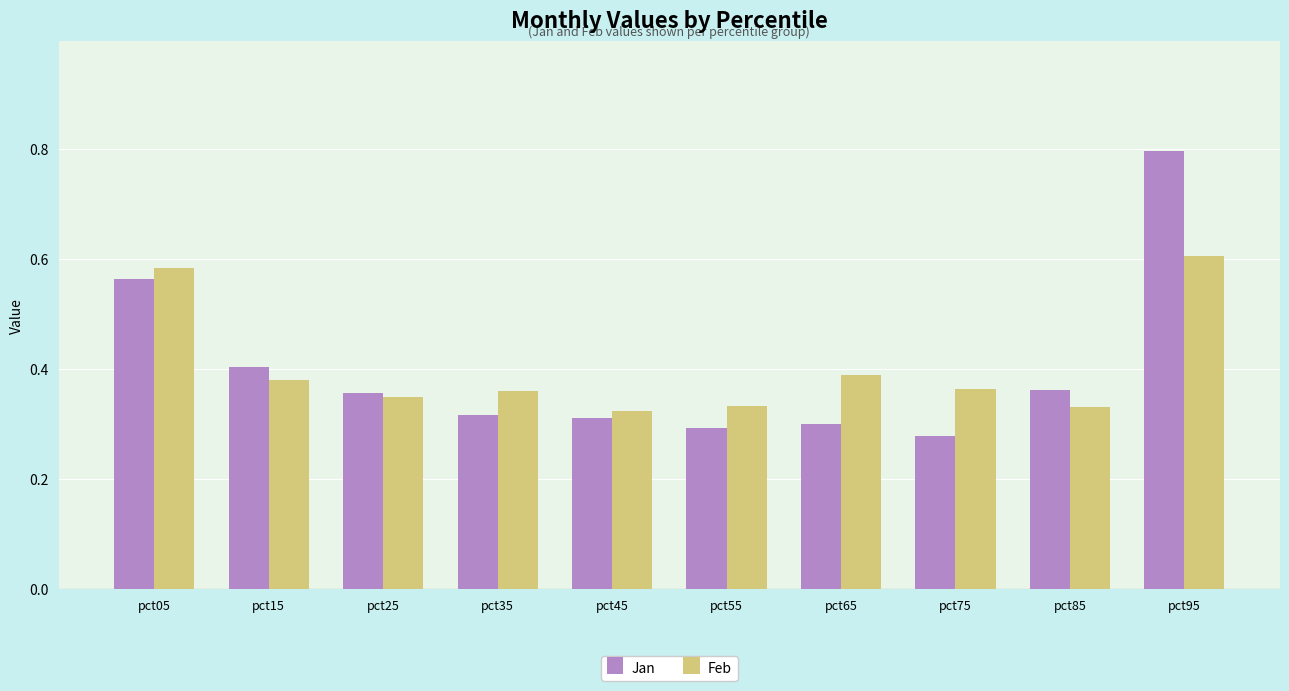

List the series in order of their peak value, highest first.

Jan, Feb